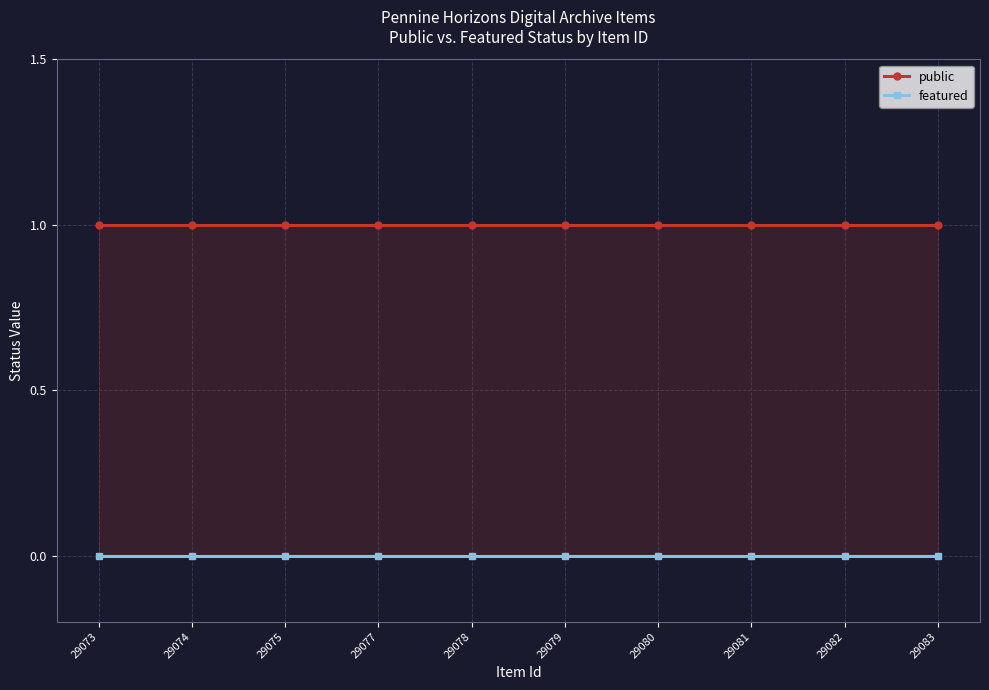

Rank the series at 29074 from highest to lowest value.

public, featured